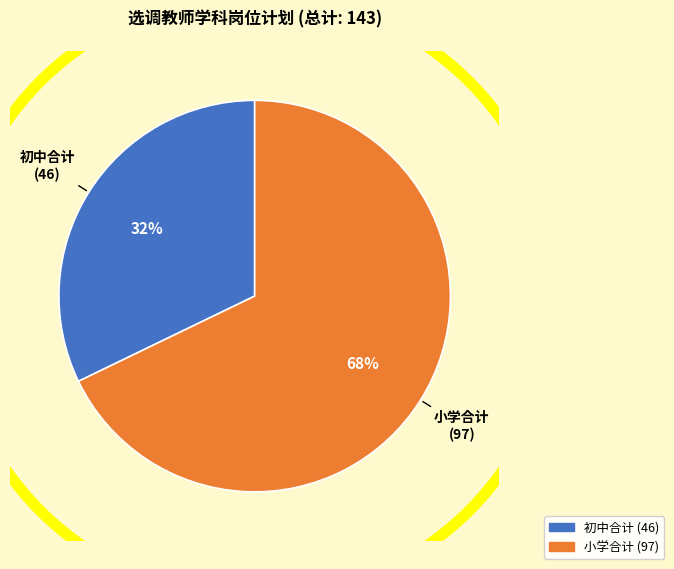

To the nearest percent, what is the average slice percentage?

50%